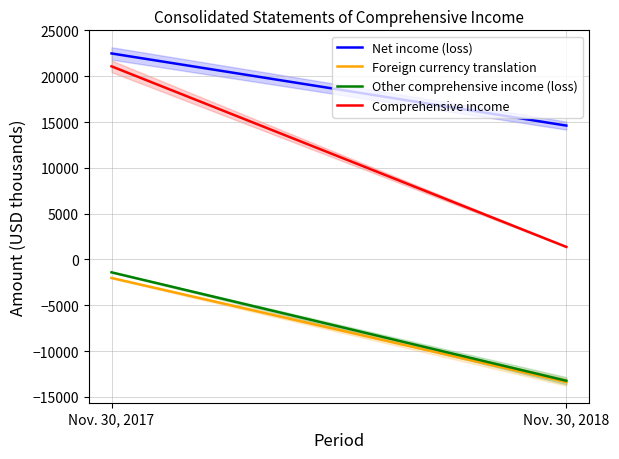

Is this an area chart (filled region under the line)?

No